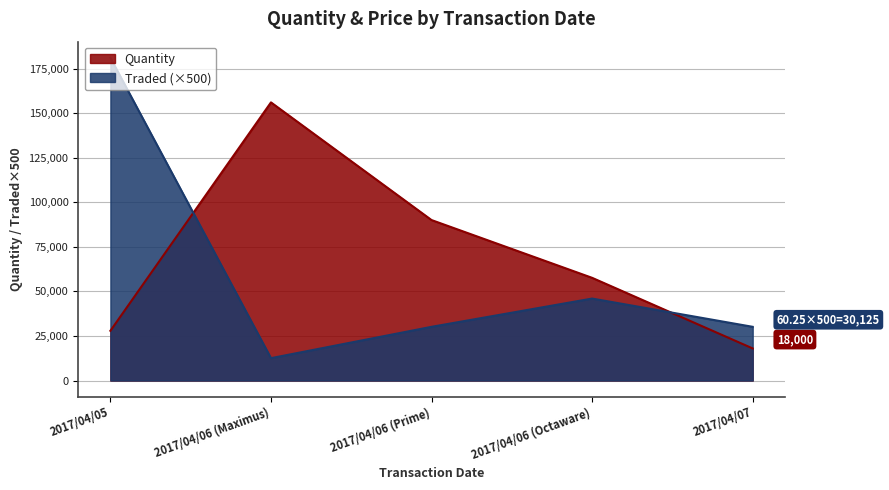

Reading left to right, what are all the values shown in this chart?

Quantity: 2017/04/05=27900	2017/04/06 (Maximus)=156000	2017/04/06 (Prime)=90000	2017/04/06 (Octaware)=57600	2017/04/07=18000
Traded: 2017/04/05=181000	2017/04/06 (Maximus)=12550	2017/04/06 (Prime)=30125	2017/04/06 (Octaware)=45975	2017/04/07=30125